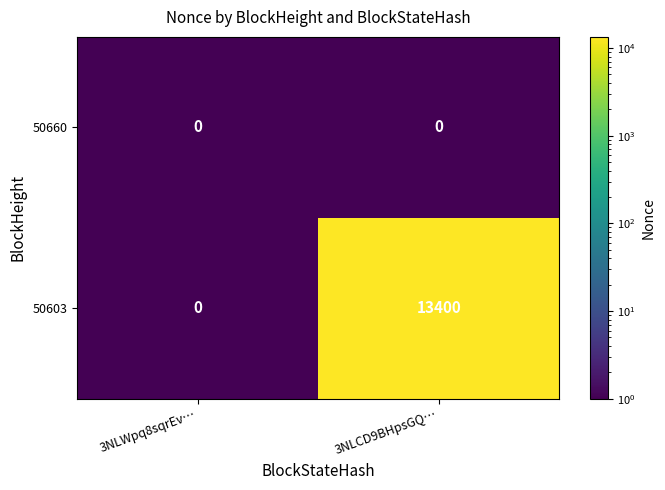

At 3NLCD9BHpsGQ…, list the series in order from largest to smallest.

50603, 50660